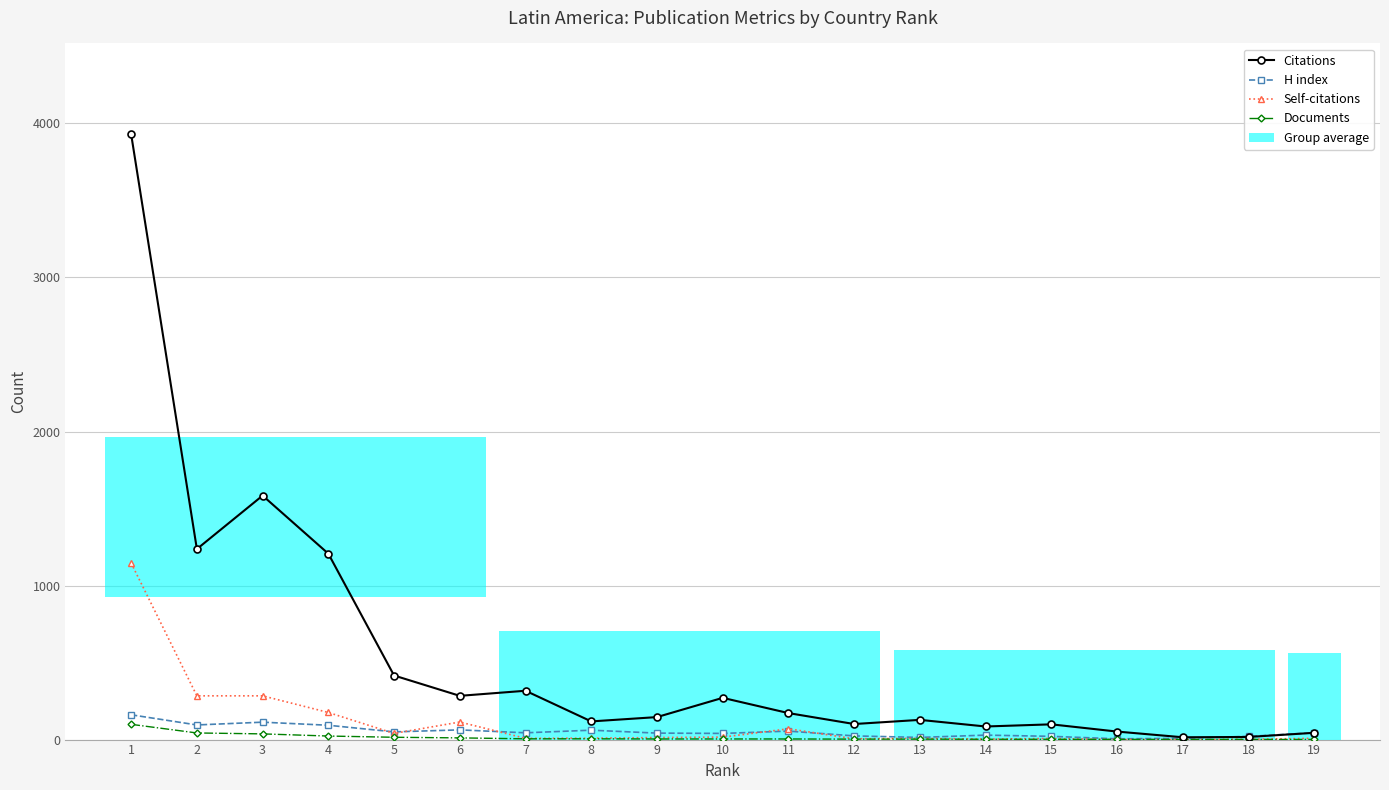

Which series has the largest total across all categories?

Citations